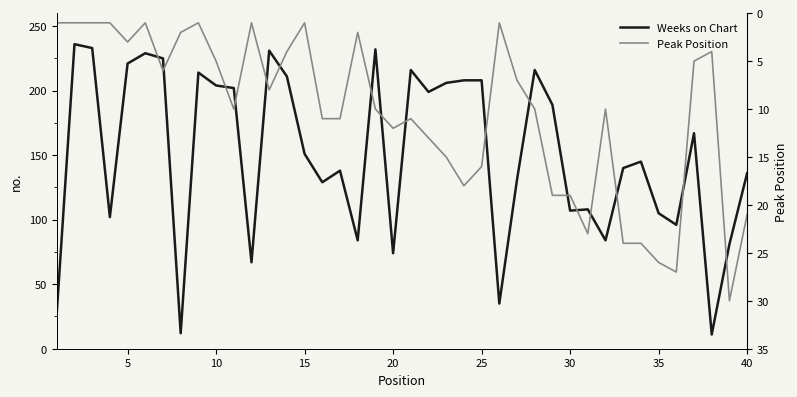

Rank the series at 15 from lowest to highest value.

Peak Position, Weeks on Chart